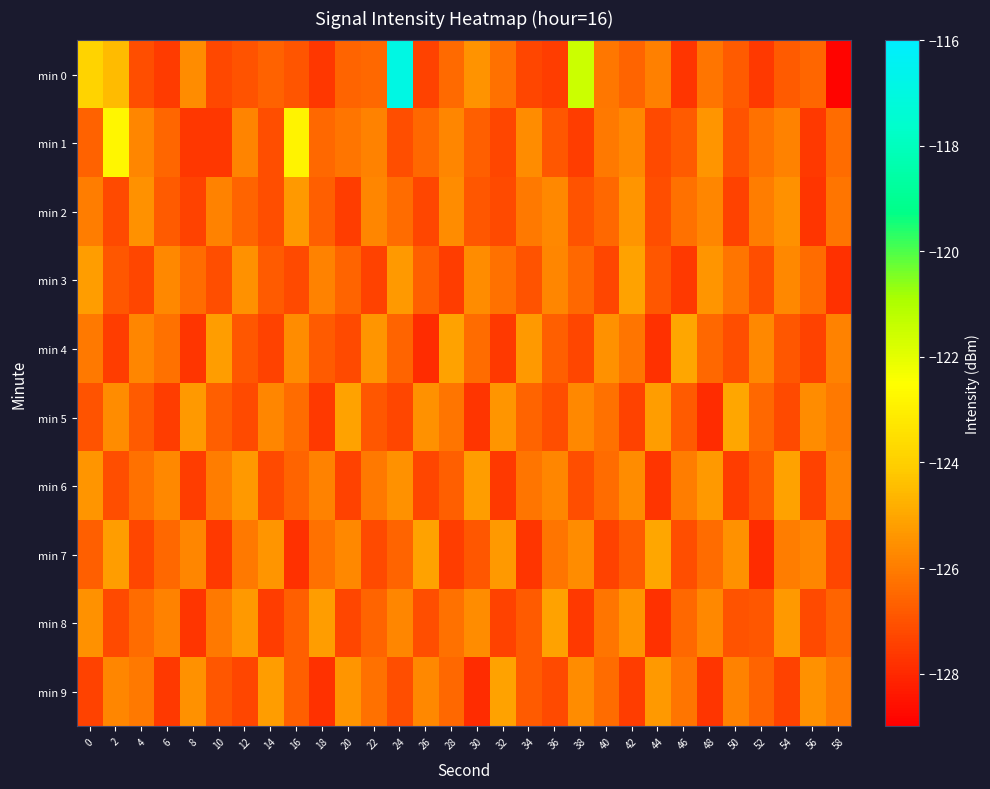

At which category is the sum across all series the highest?

24